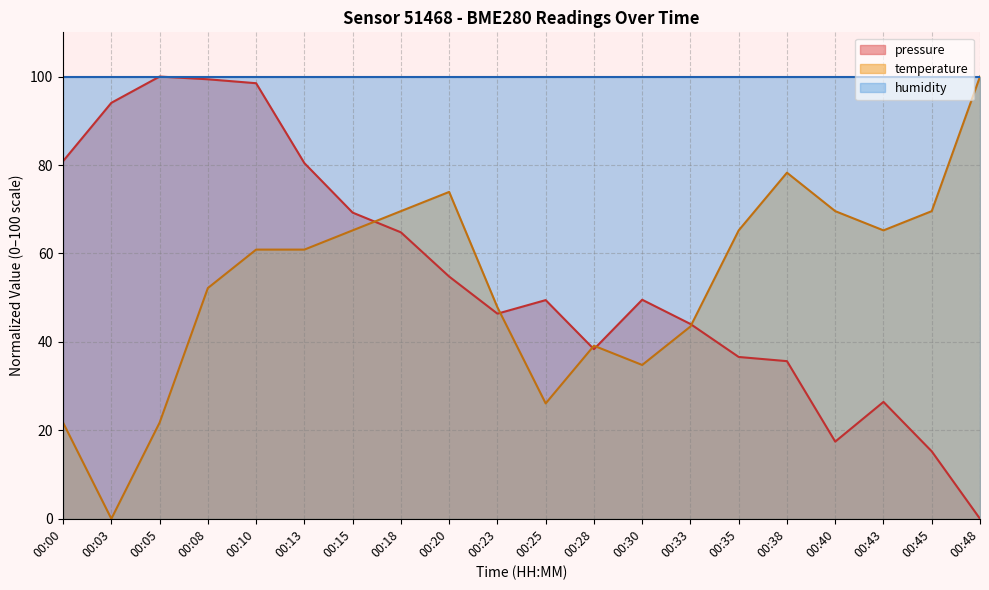

Between 00:08 and 00:00, which is larger?

00:08